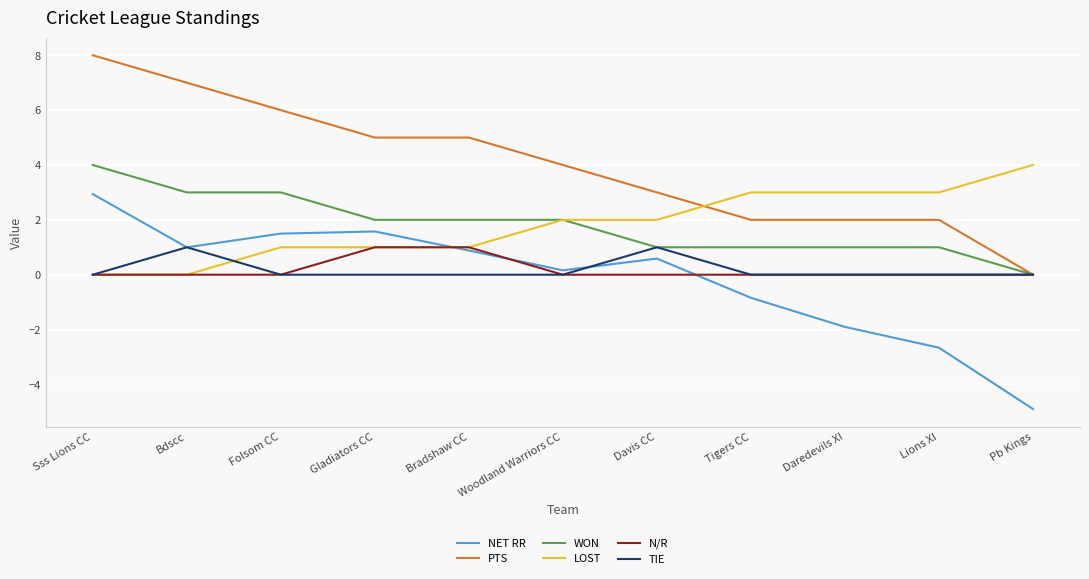

What position from the left is Daredevils XI?

9